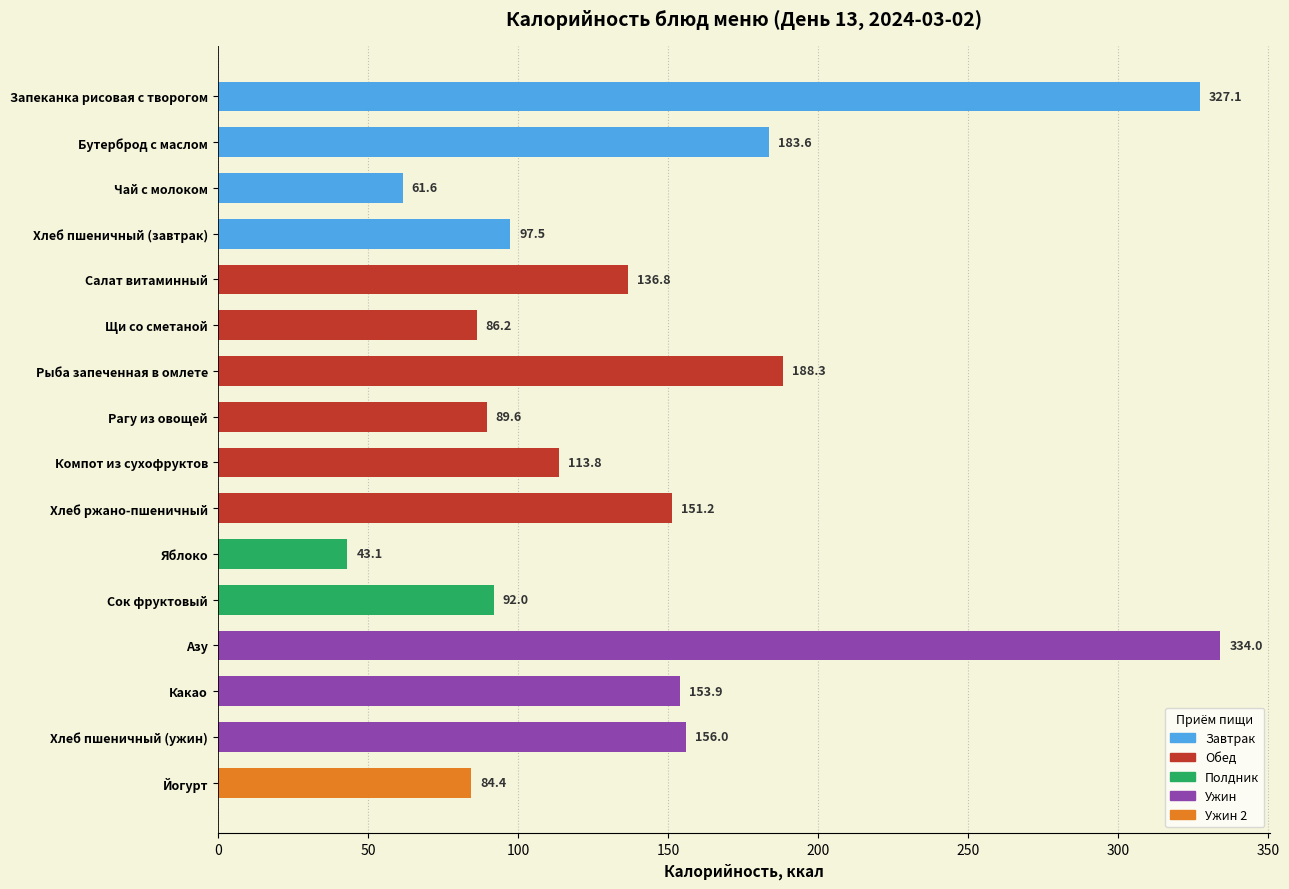

What position from the top is Щи со сметаной?

6